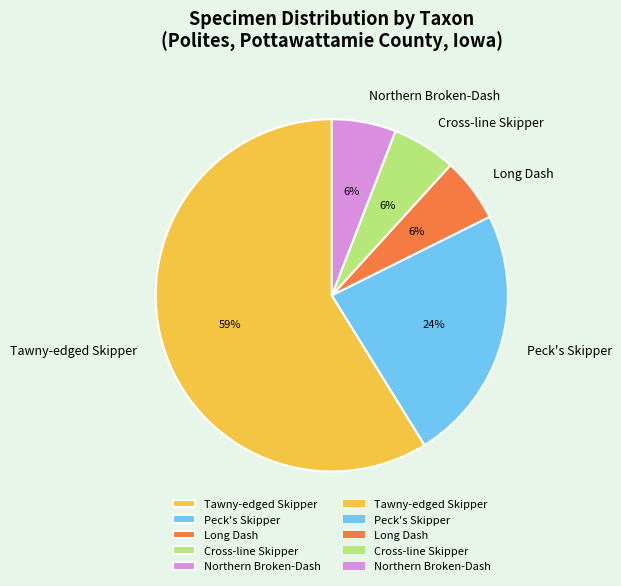

Is the sum of Cross-line Skipper and Peck's Skipper greater than half?

No